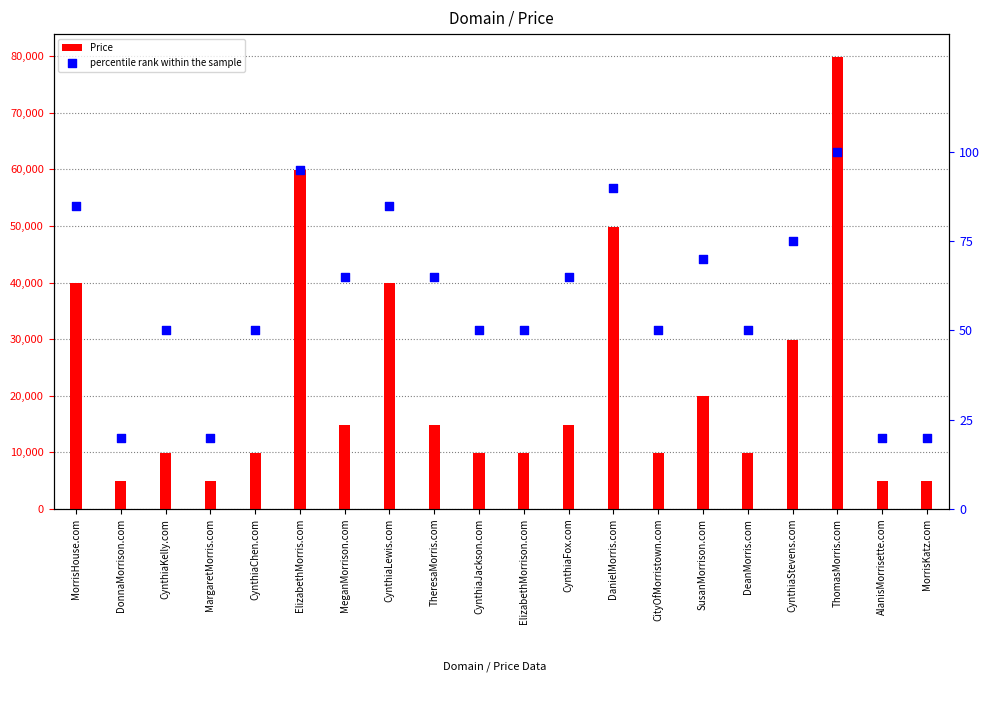

At which category is the sum across all series the highest?

ThomasMorris.com